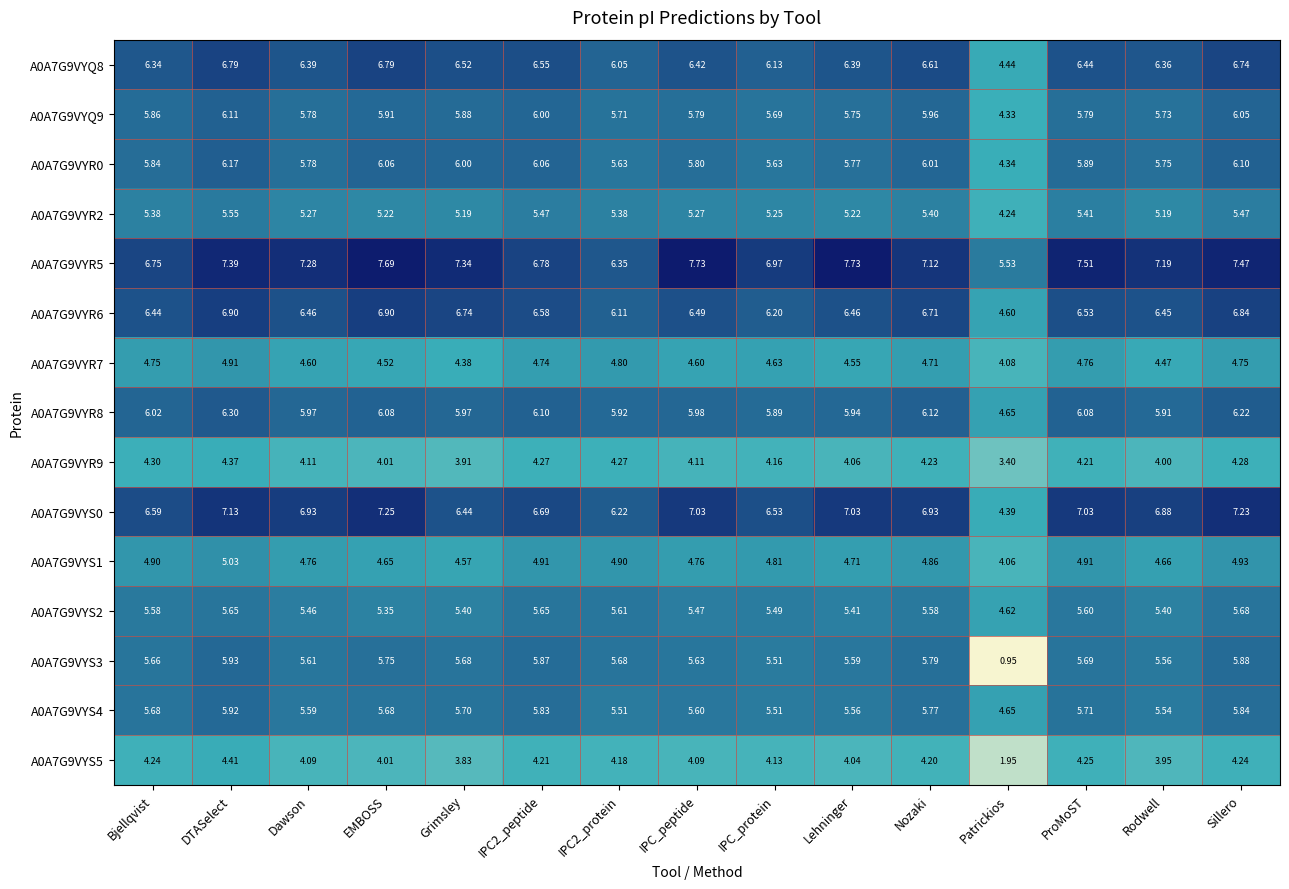

At which category is the sum across all series the highest?

DTASelect